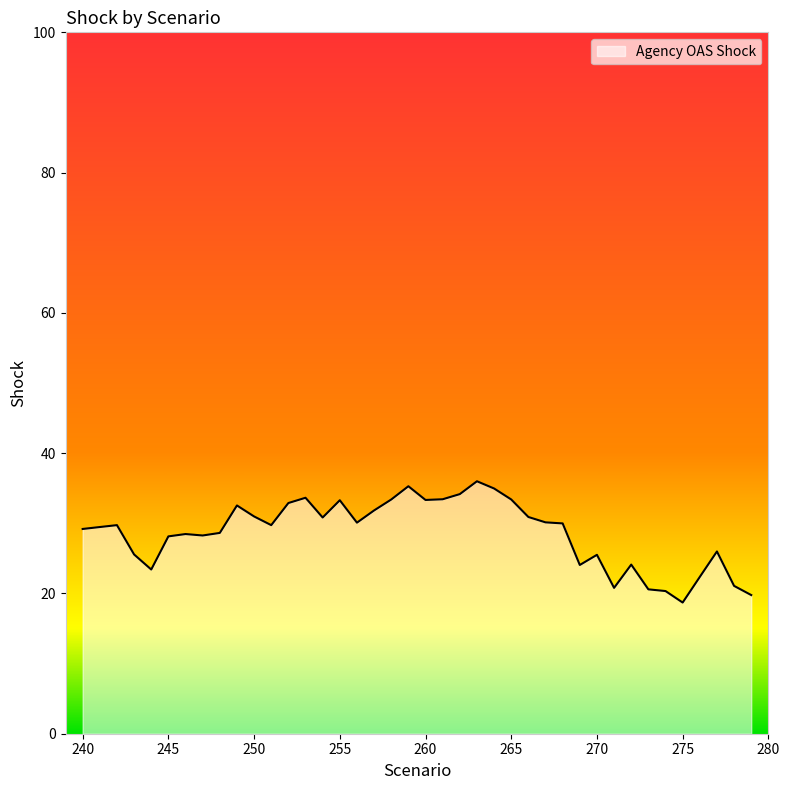

What is the greatest value displayed?

36.0